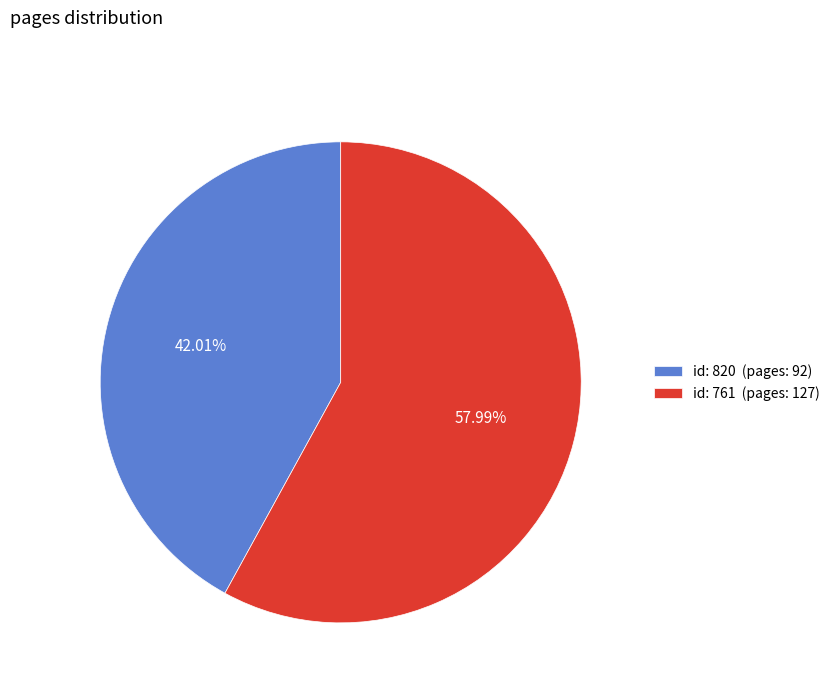

Does id: 820 (pages: 92) represent more than half of the total?

No